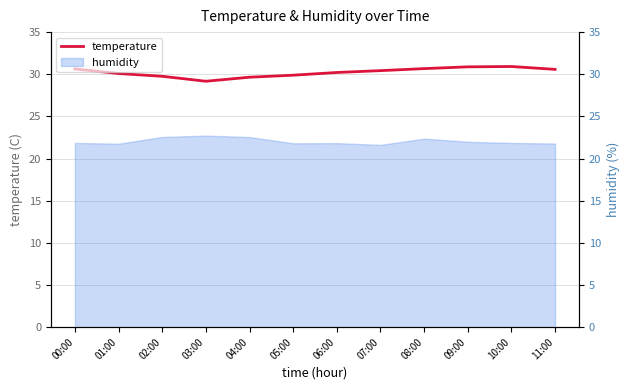

What is the average value?

30.2